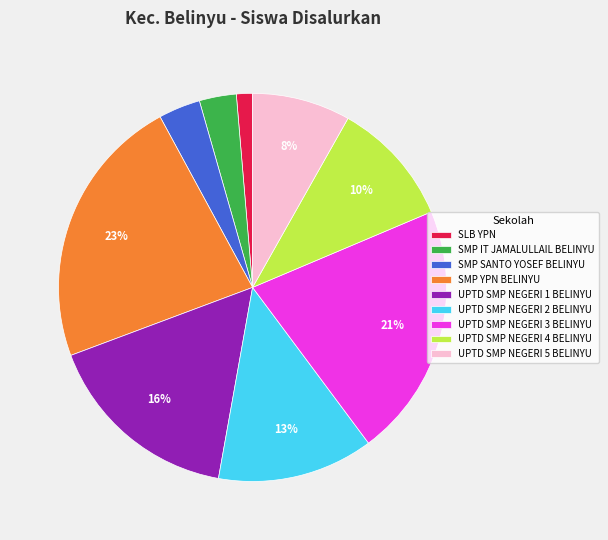

Which category has the biggest portion of the pie?

SMP YPN BELINYU